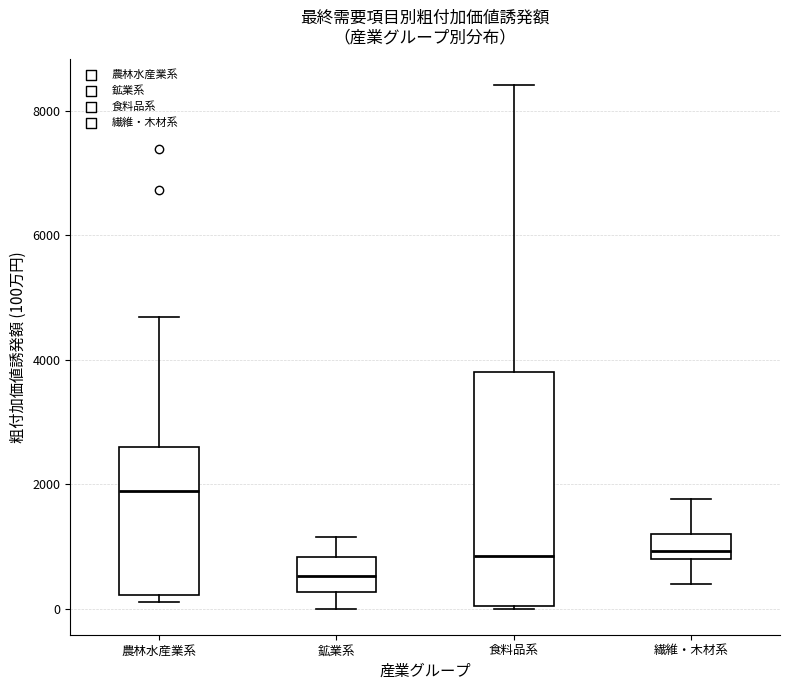

Reading left to right, transcribe this box plot: for each box, give where its median line is, the range the box spans, and where its two whiskers end, as read against the y-axis. The values are not printed on the chart, so give them approximately, as read against the axis.

農林水産業系: median 1800, box 200 to 2600, whiskers 200 (just below the box's lower edge) to 4600
鉱業系: median 600, box 200 to 800, whiskers 0 to 1200
食料品系: median 800, box 0 to 3800, whiskers 0 to 8400
繊維・木材系: median 1000, box 800 to 1200, whiskers 400 to 1800